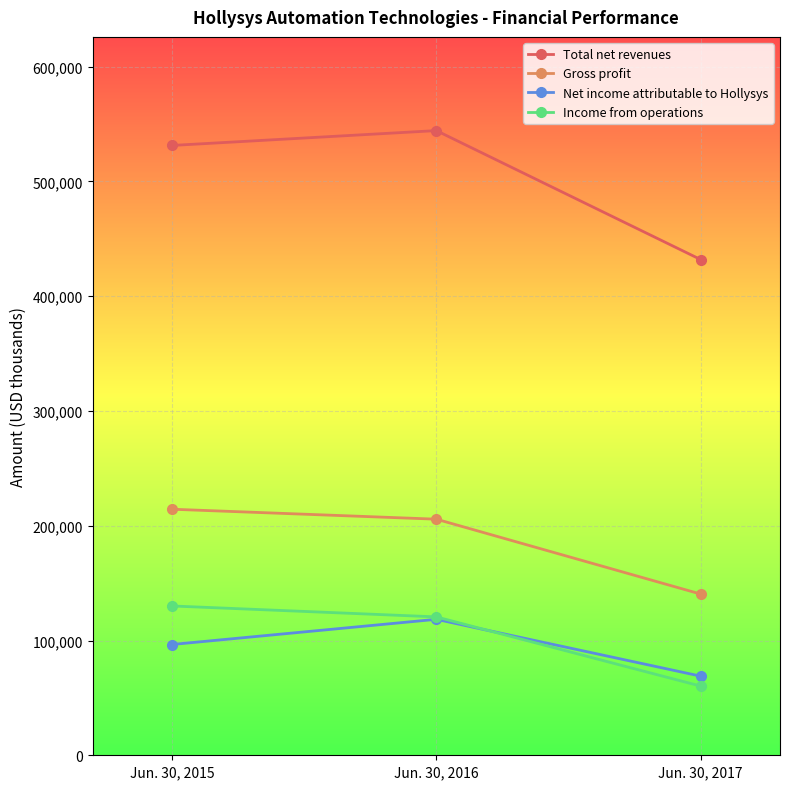

What are all the series names shown in the legend?

Total net revenues, Gross profit, Net income attributable to Hollysys, Income from operations